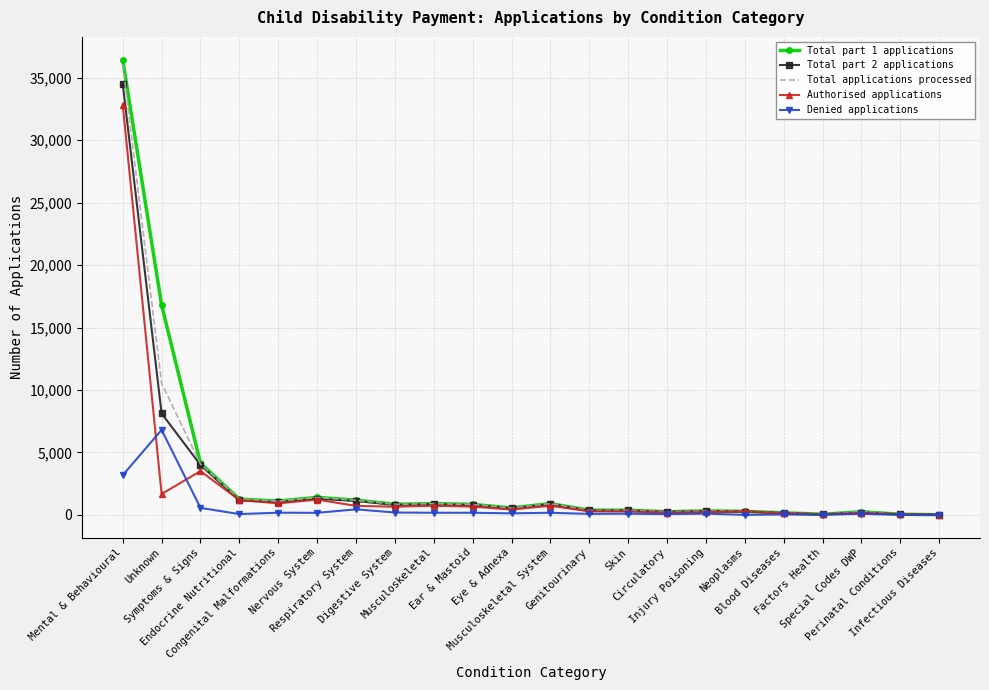

What is the maximum value for Denied applications?

6805